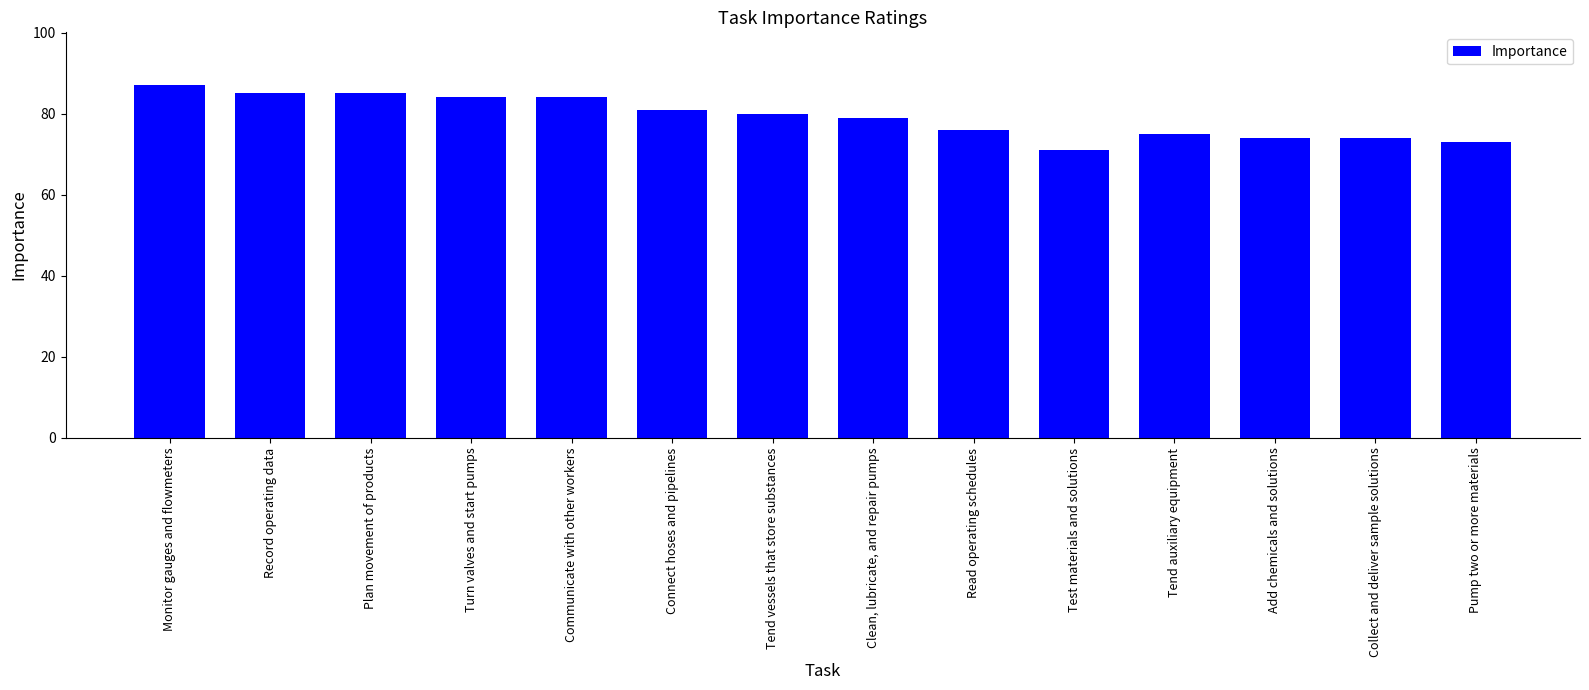

At which label does the data first exceed 80?

Monitor gauges and flowmeters